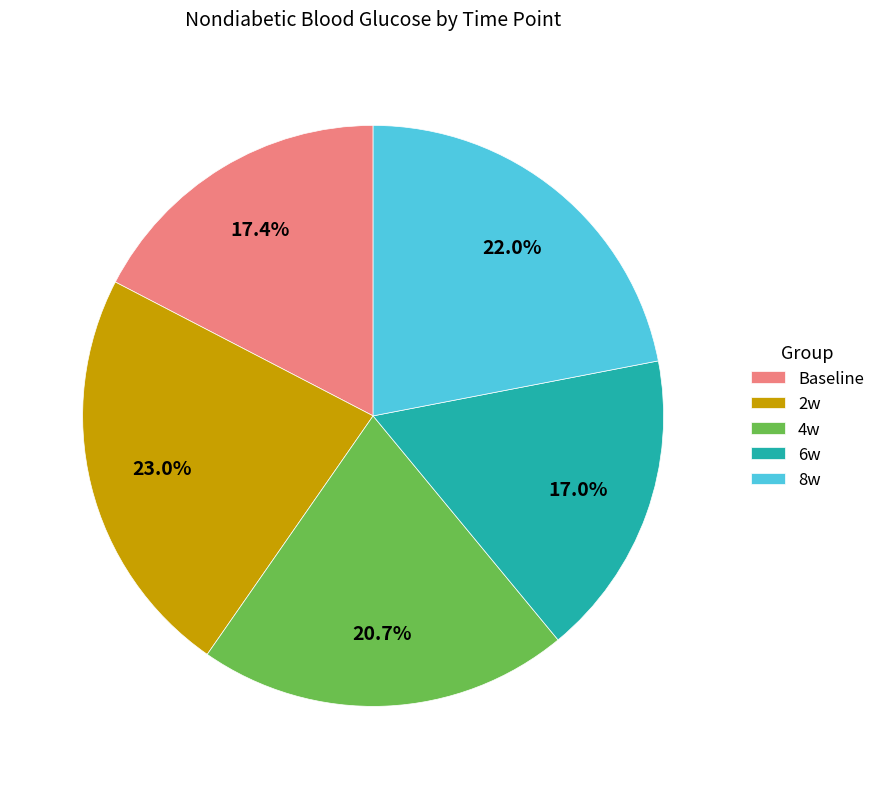

What percentage is the 2w slice, to the nearest percent?

23%